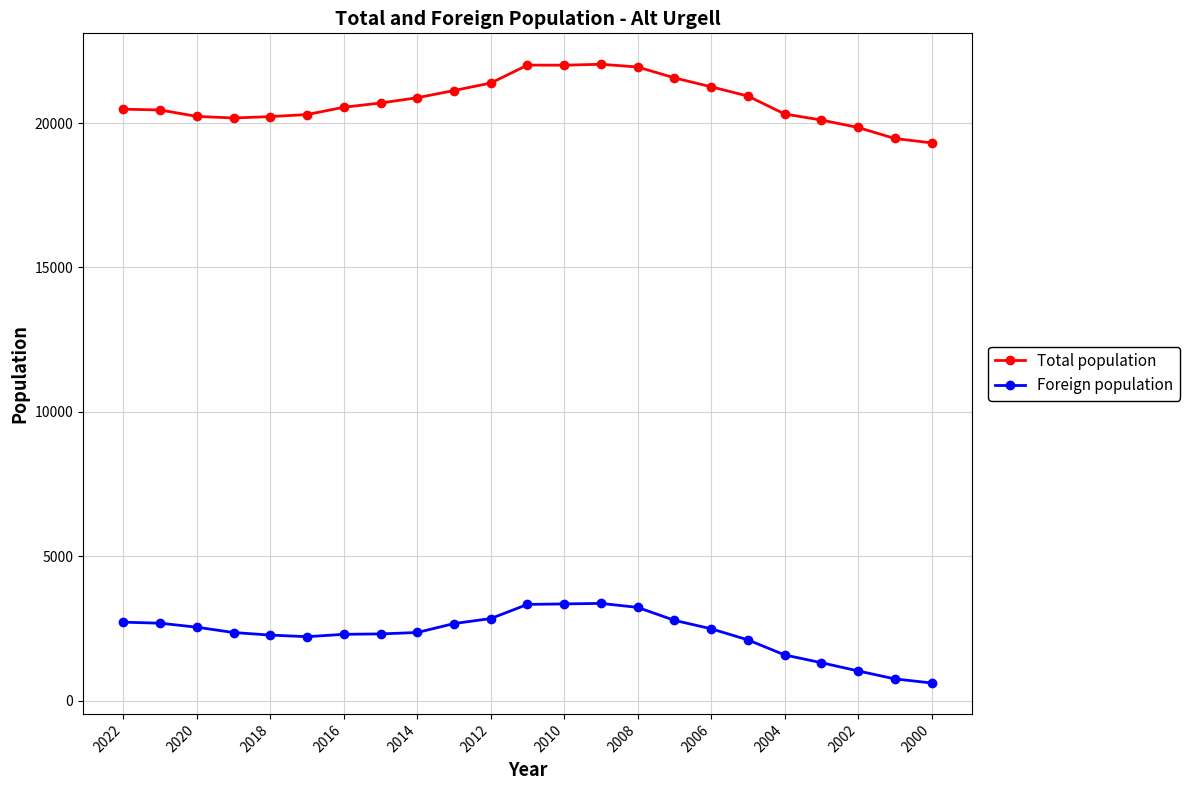

How many lines are shown in the chart?

2